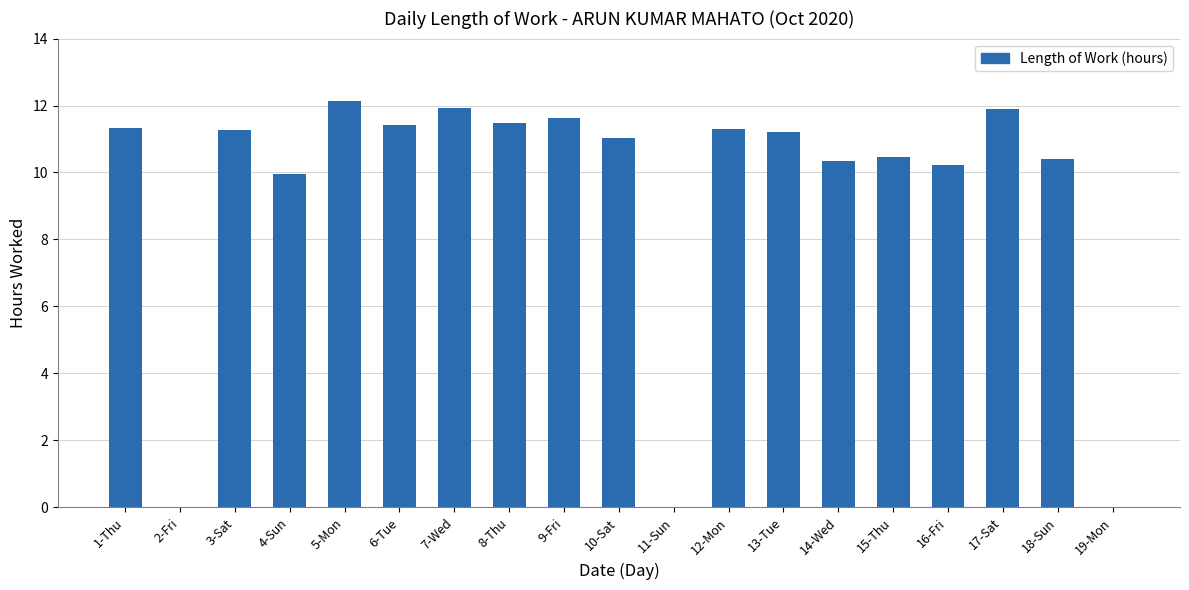

What is the greatest value displayed?

12.1